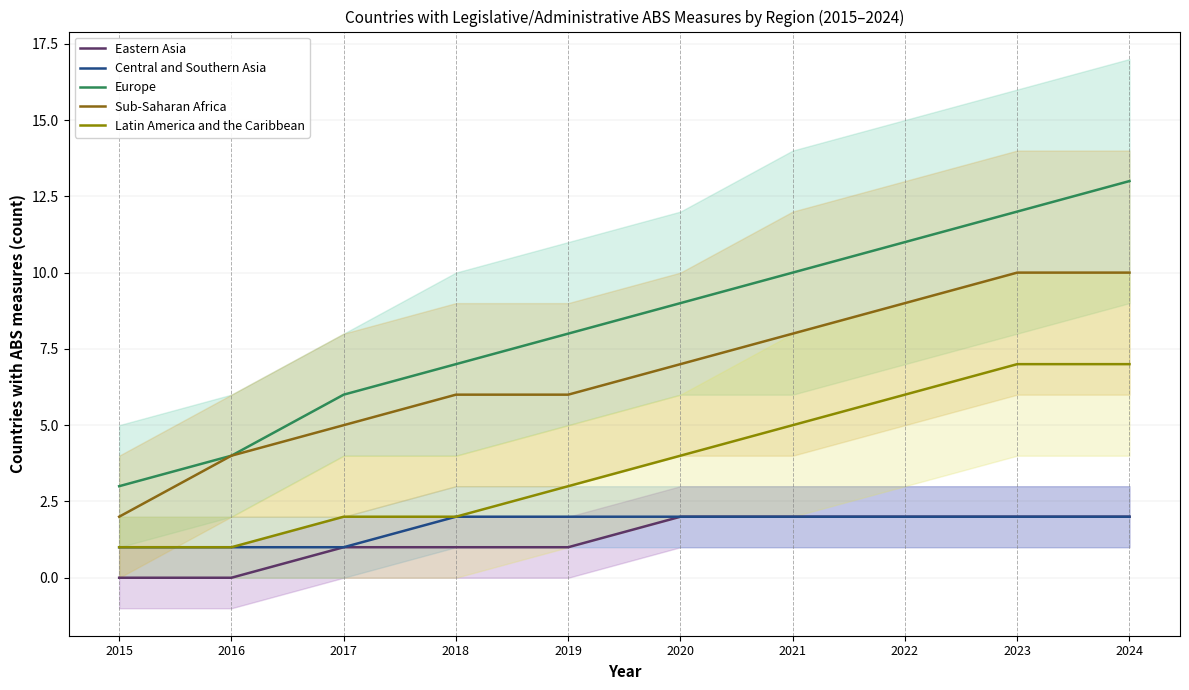

How many lines are shown in the chart?

5